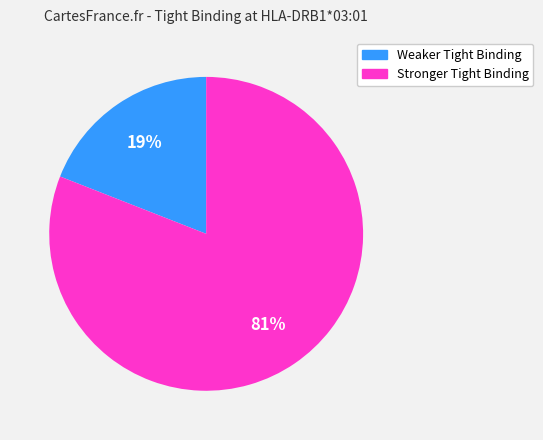

To the nearest percent, what is the difference between the largest and smallest slice percentages?

62%